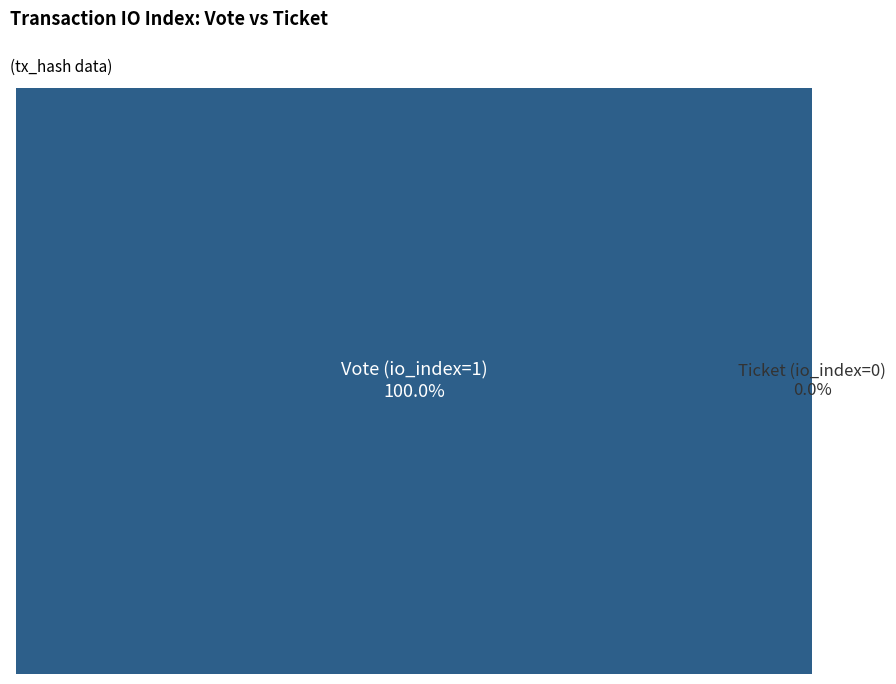

Count the number of slices in the pie.

2